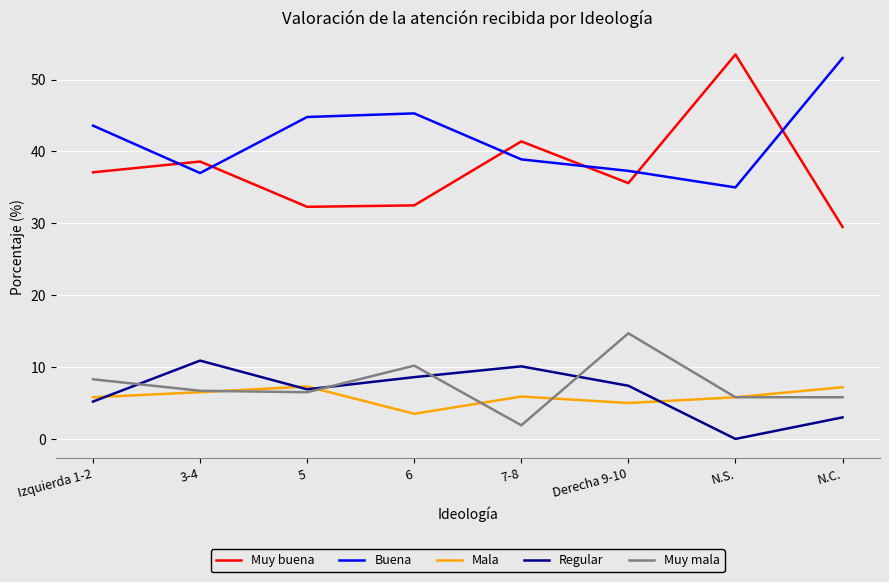

Where does the Mala series first go above 5?

Izquierda 1-2